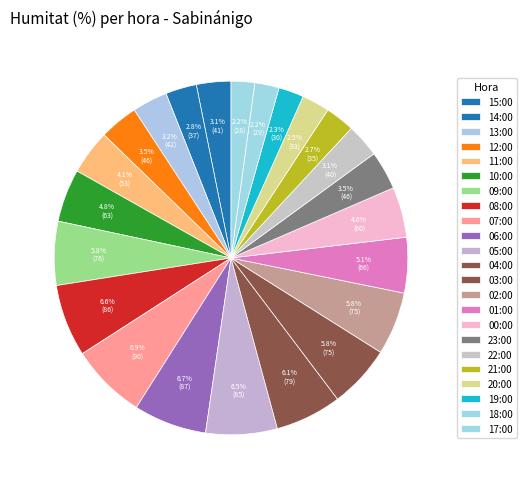

How many segments does this pie chart have?

23